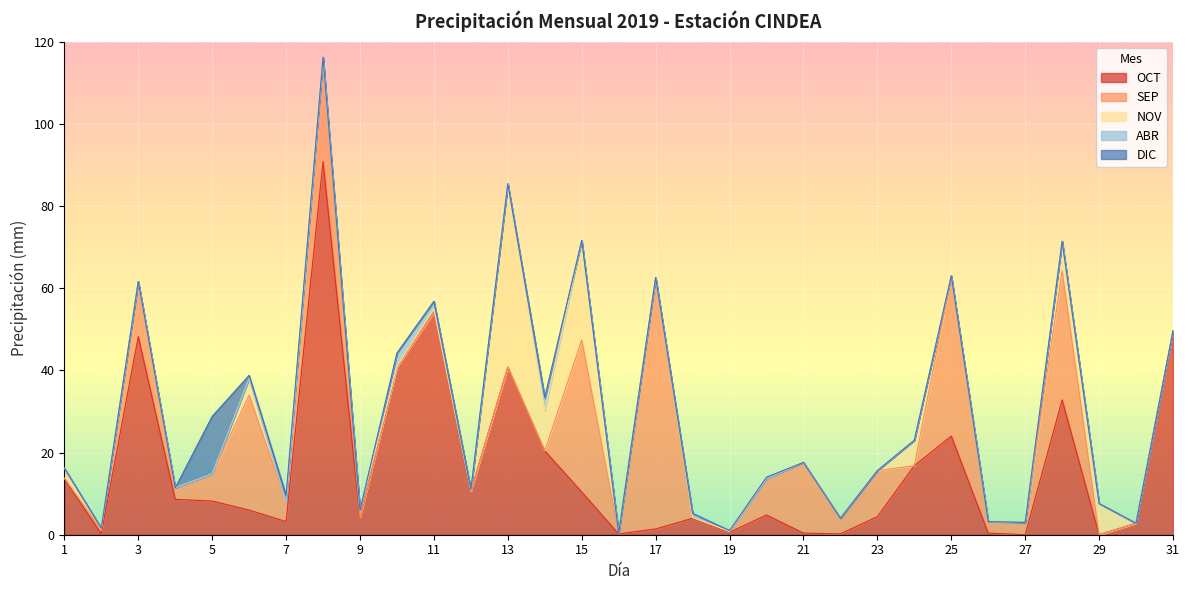

How many positive values does the OCT series have?

29